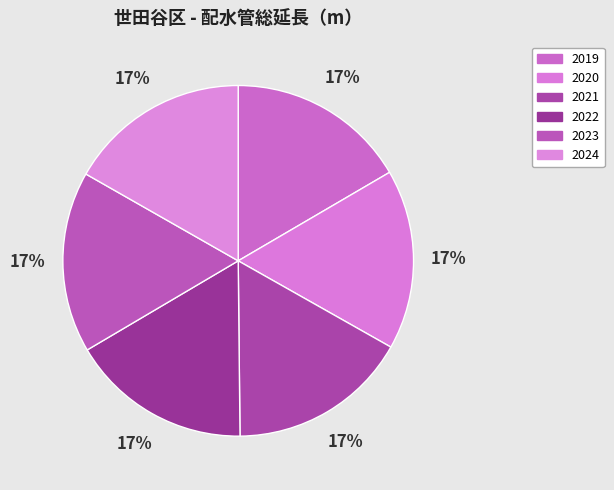

How many segments does this pie chart have?

6